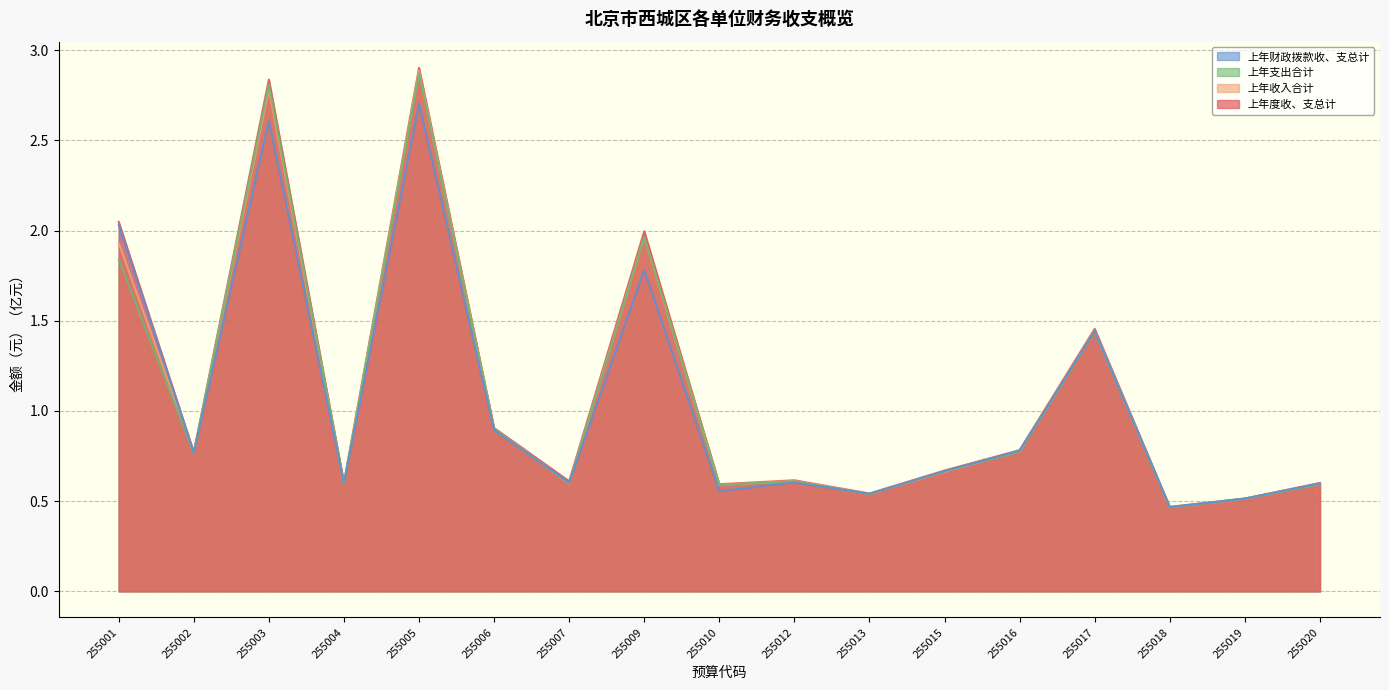

True or false: 上年财政拨款收、支总计 and 上年度收、支总计 intersect in this chart.

False